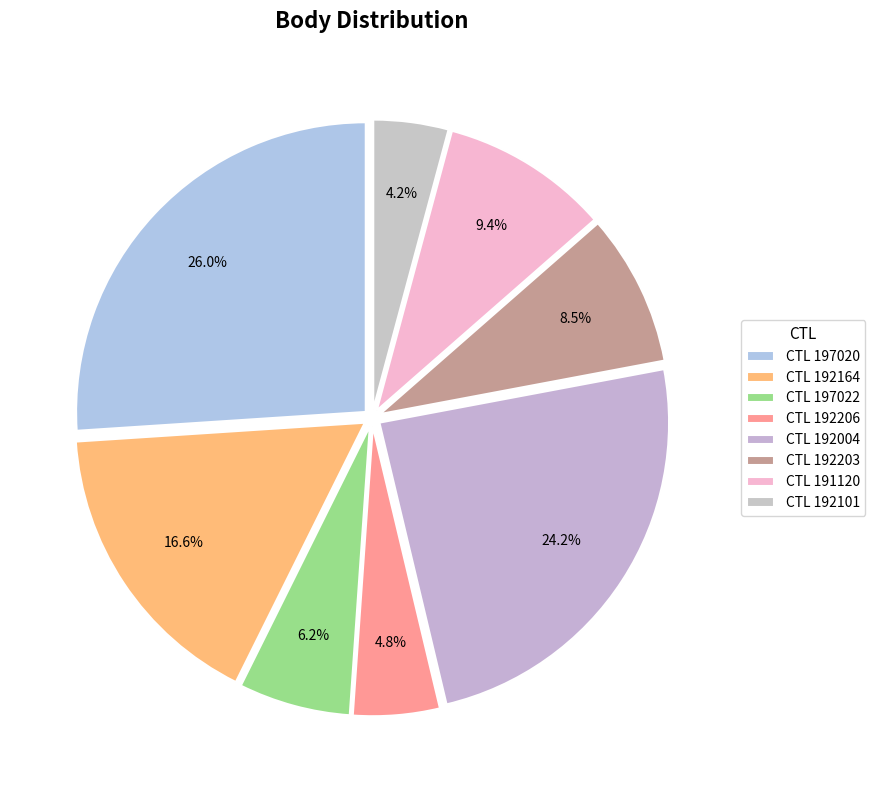

Which category has the biggest portion of the pie?

197020